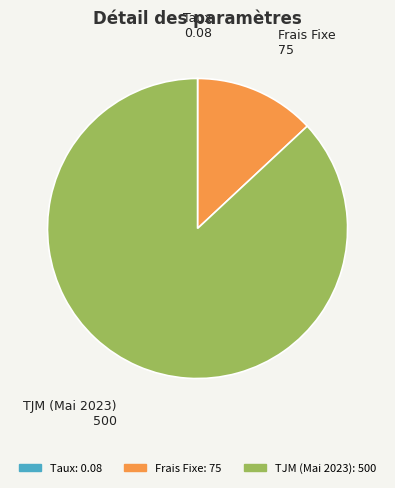

Is TJM (Mai 2023) the majority of the pie?

Yes